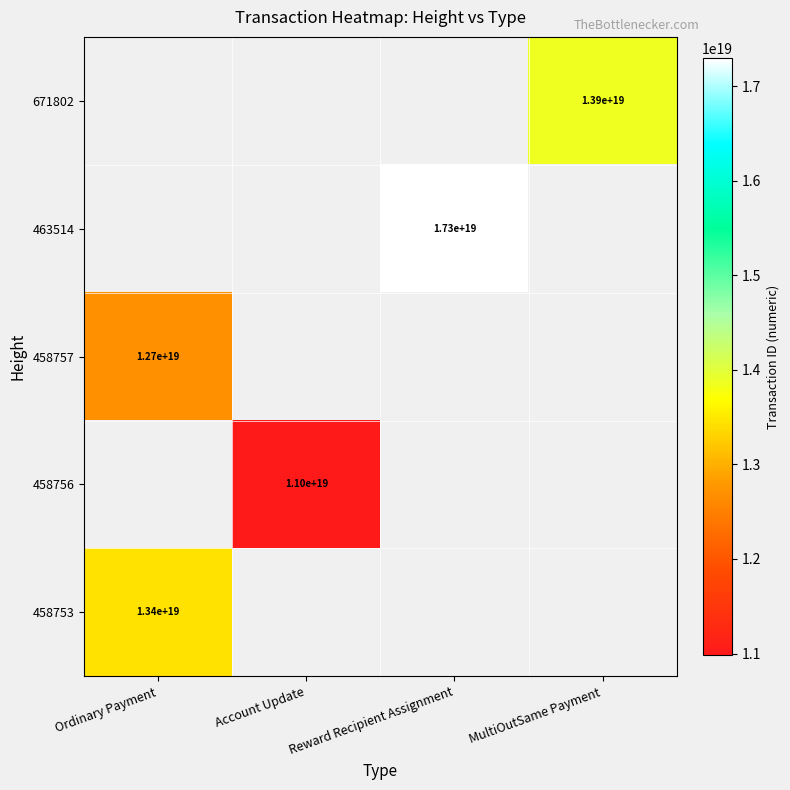

Which category has the highest value across all series?

Reward Recipient Assignment